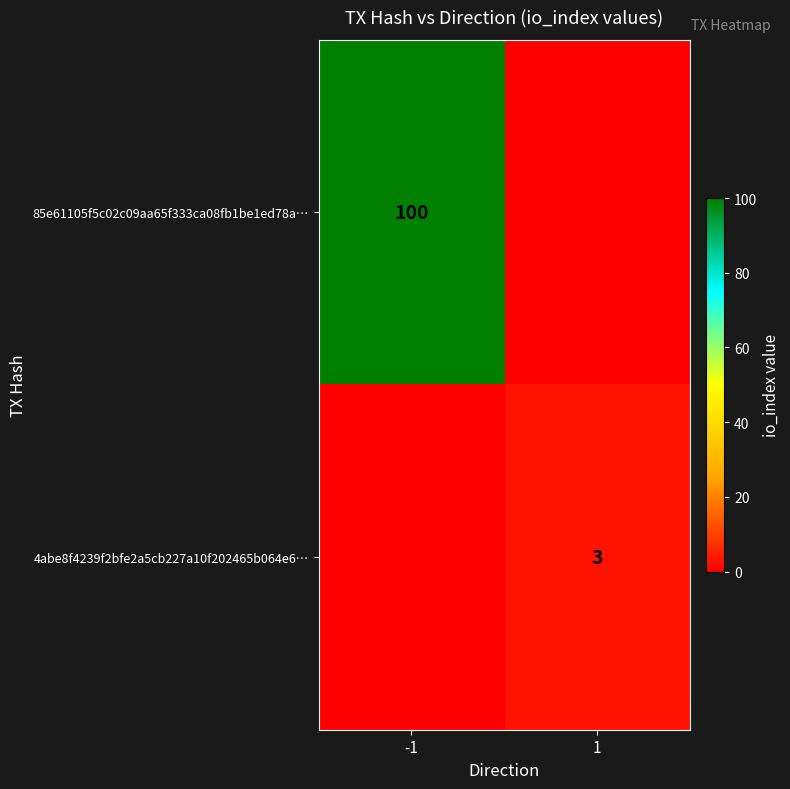

True or false: 85e61105f5c02c09aa65f333ca08fb1be1ed78a… has a value of 66 at -1.

False